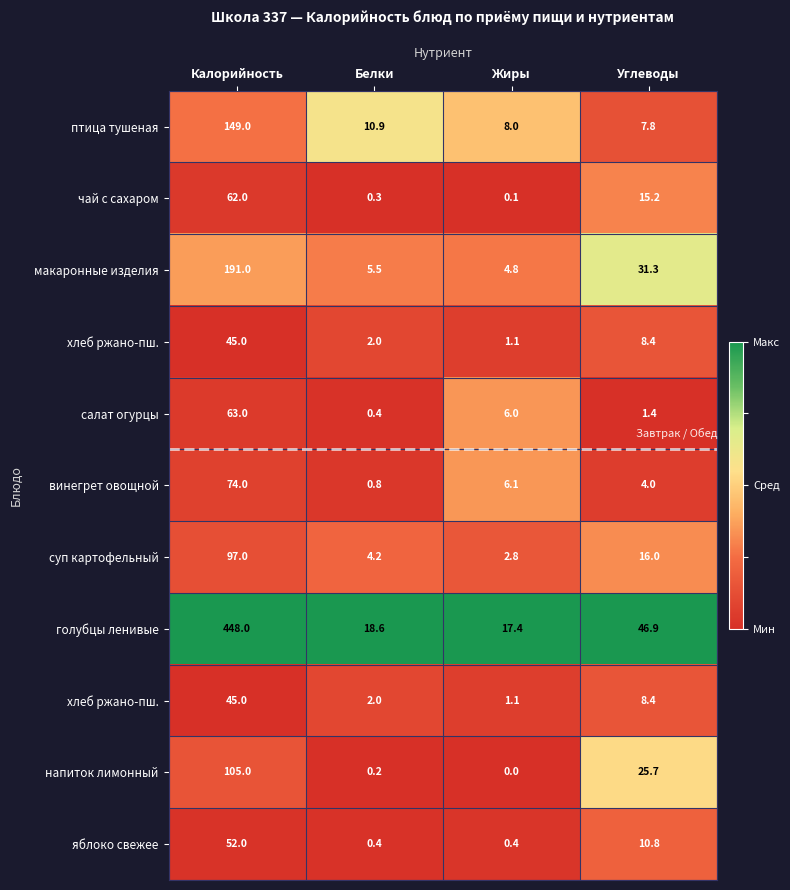

Count the number of data series in this chart.

11